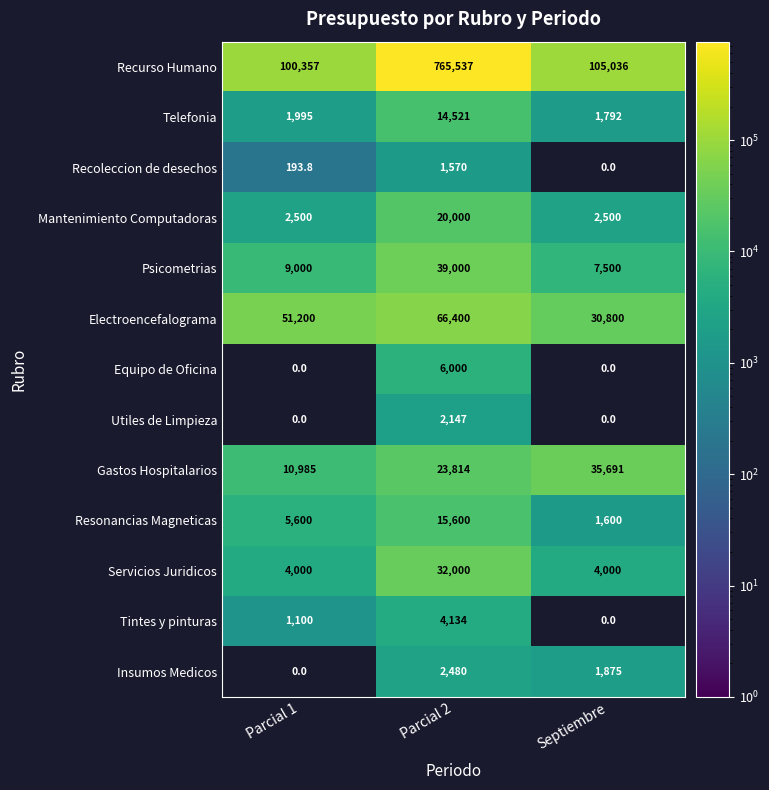

What is the sum of all Mantenimiento Computadoras values?

25000.0